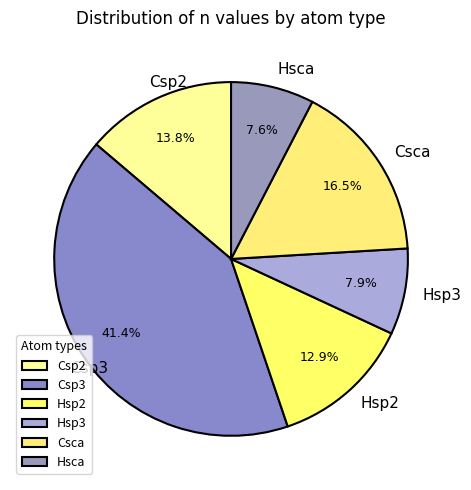

To the nearest percent, what is the combined percentage of Hsca and Csca?

24%